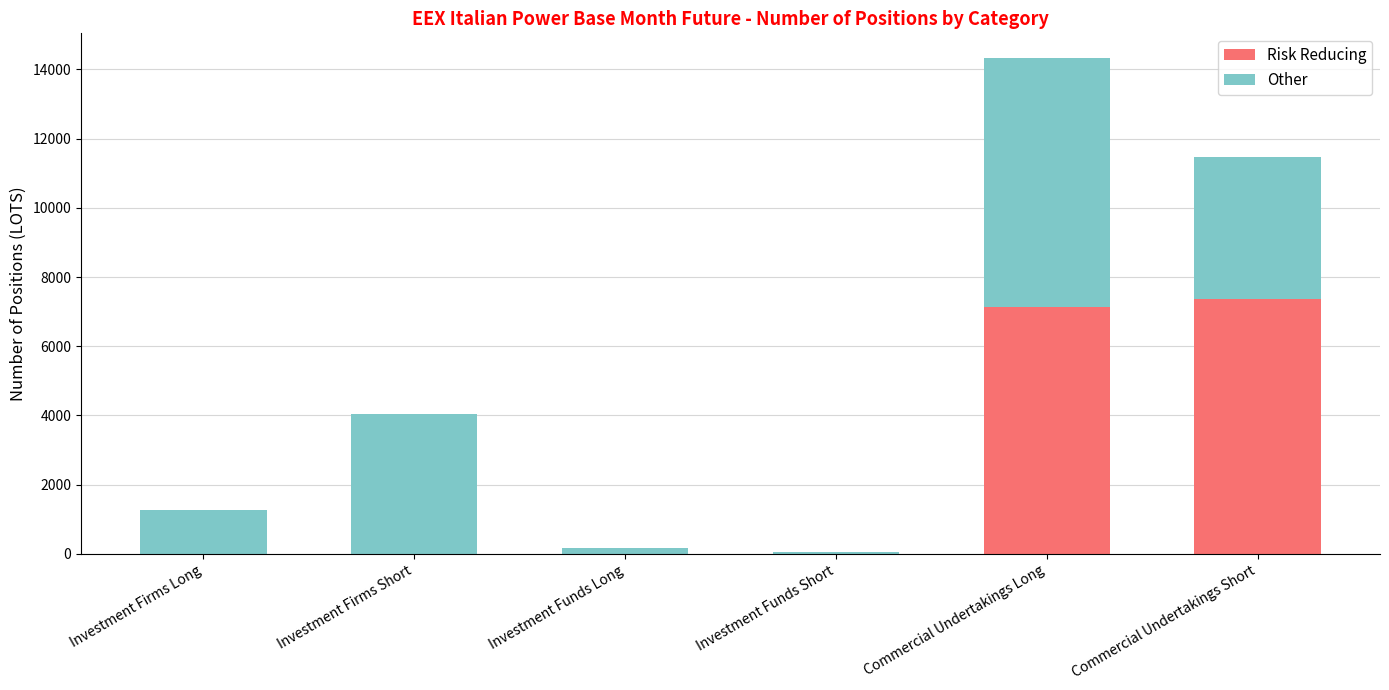

What is the total value across all series at Investment Firms Short?

4042.0